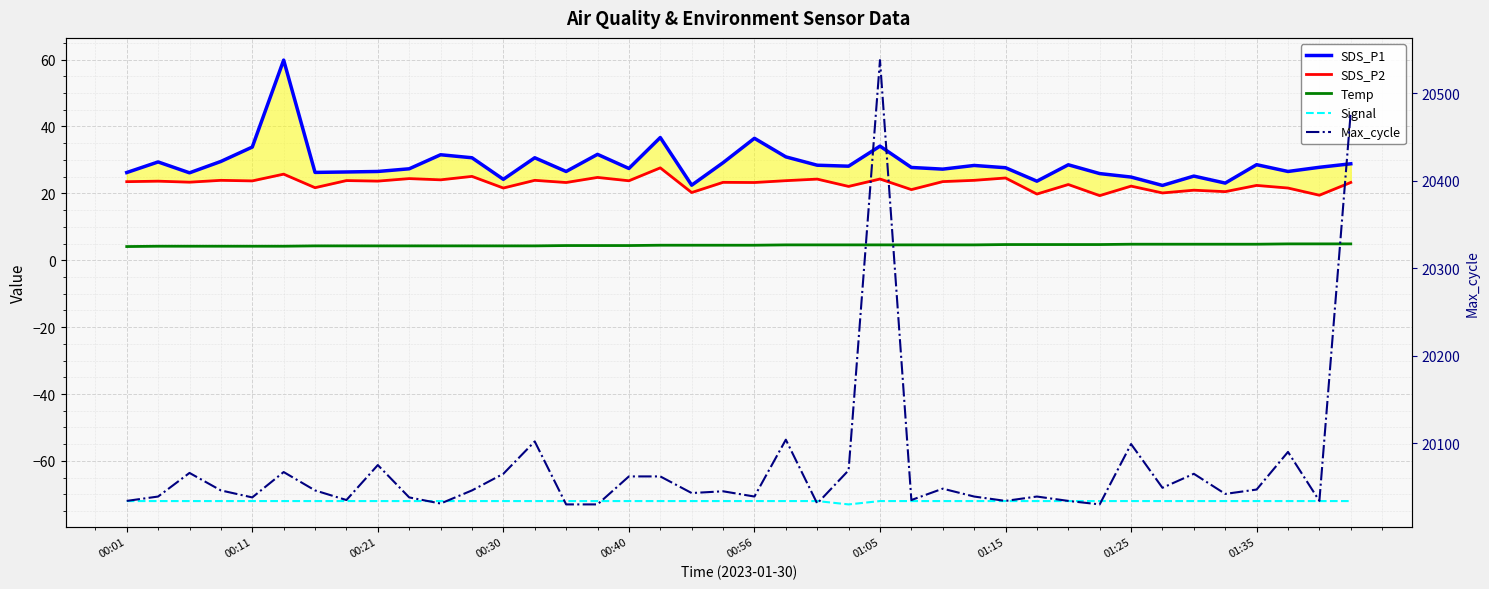

What is the difference between the Temp values at 38 and 01:25?

0.6